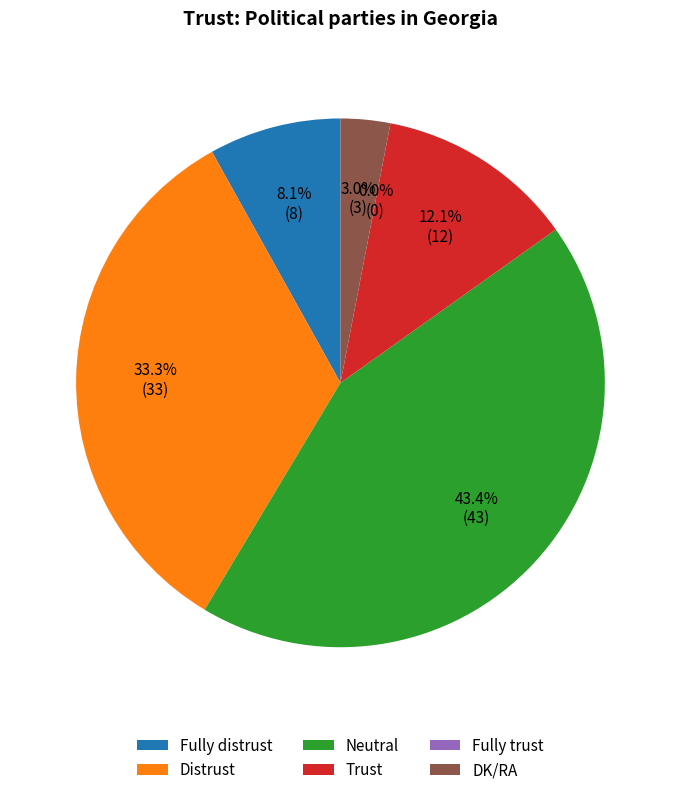

What is the change in value from Fully trust to DK/RA?

+3